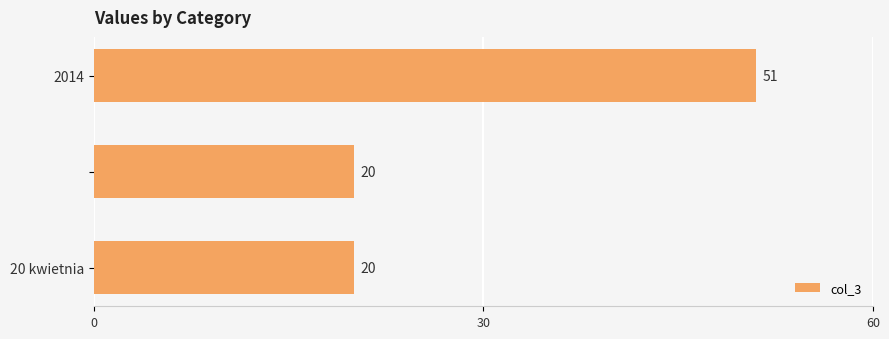

What is the average value?

30